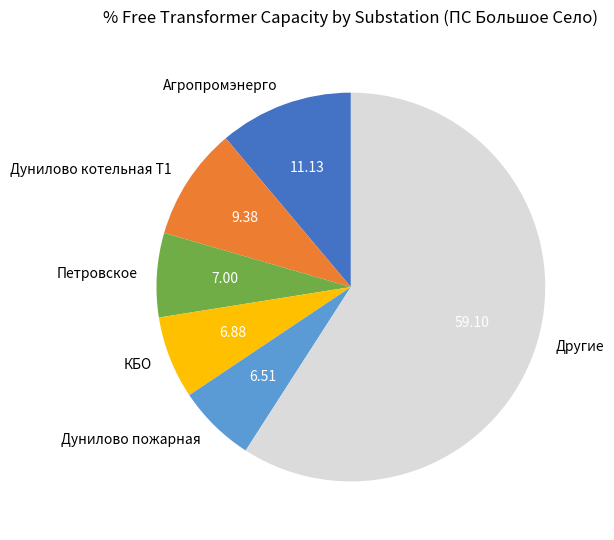

Does any single category account for the majority?

Yes